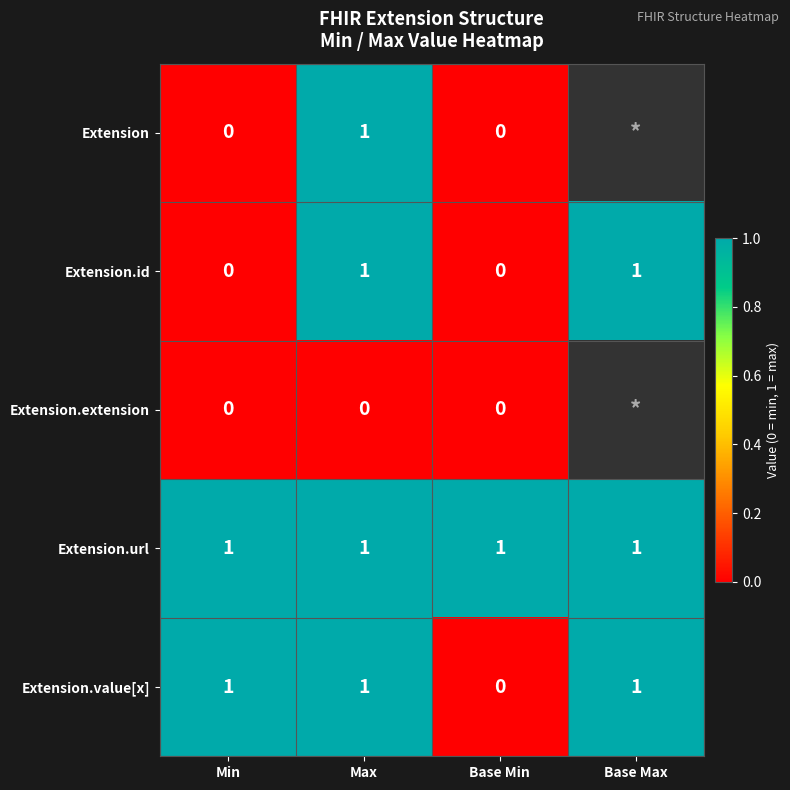

Which category has the lowest value across all series?

Min